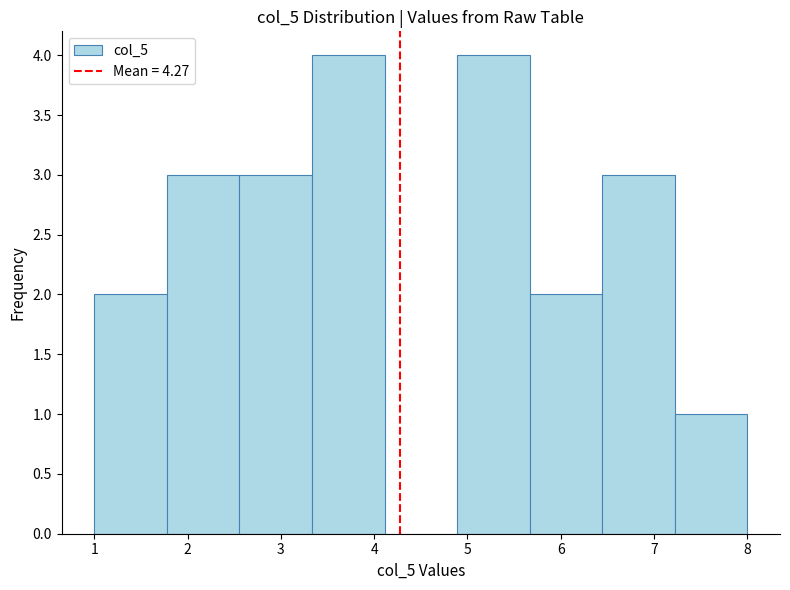

Reading left to right, transcribe this chart: for each bar, give the range it covers on the x-axis and its height. Neither the bar edges nor the heights are printed on the chart, so give them approximately, as read against the axes.

1.0 to 1.8: 2
1.8 to 2.6: 3
2.6 to 3.3: 3
3.3 to 4.1: 4
4.1 to 4.9: 0
4.9 to 5.7: 4
5.7 to 6.4: 2
6.4 to 7.2: 3
7.2 to 8.0: 1